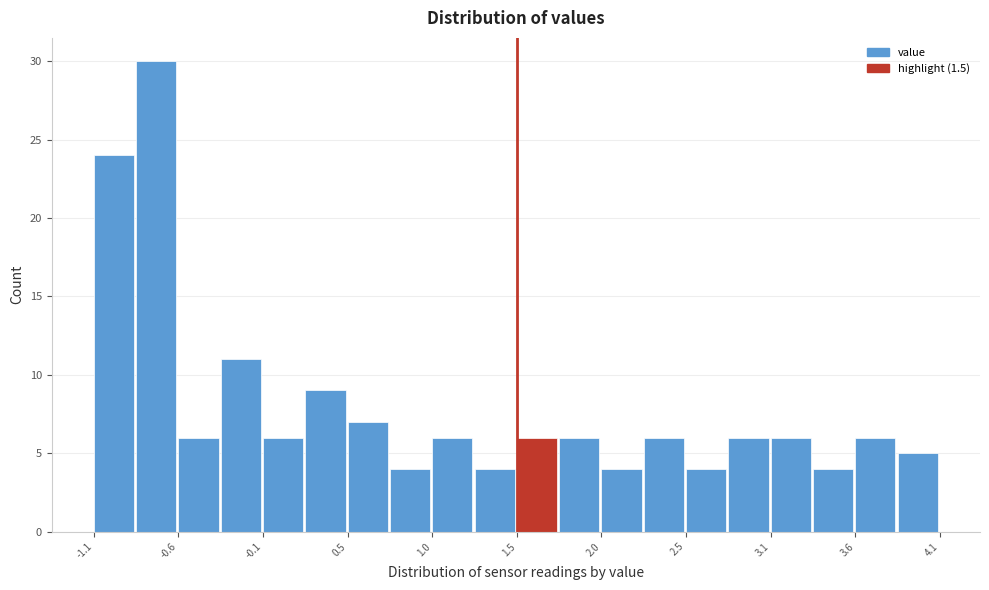

Around what value on the x-axis is the tallest bar? Give the approximate position of its centre, as read against the axis.

-0.7